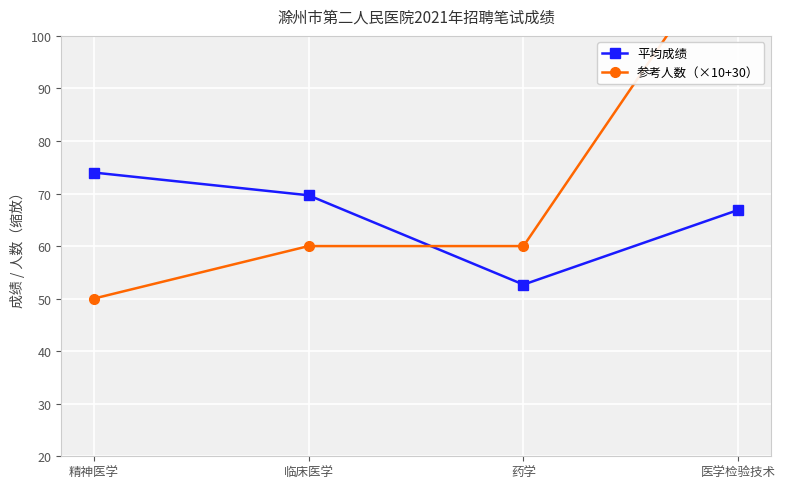

Which series has the largest total across all categories?

参考人数（×10+30）